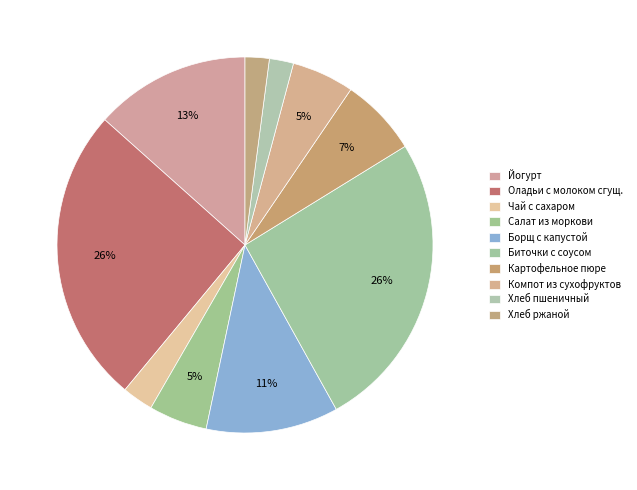

How many segments does this pie chart have?

10